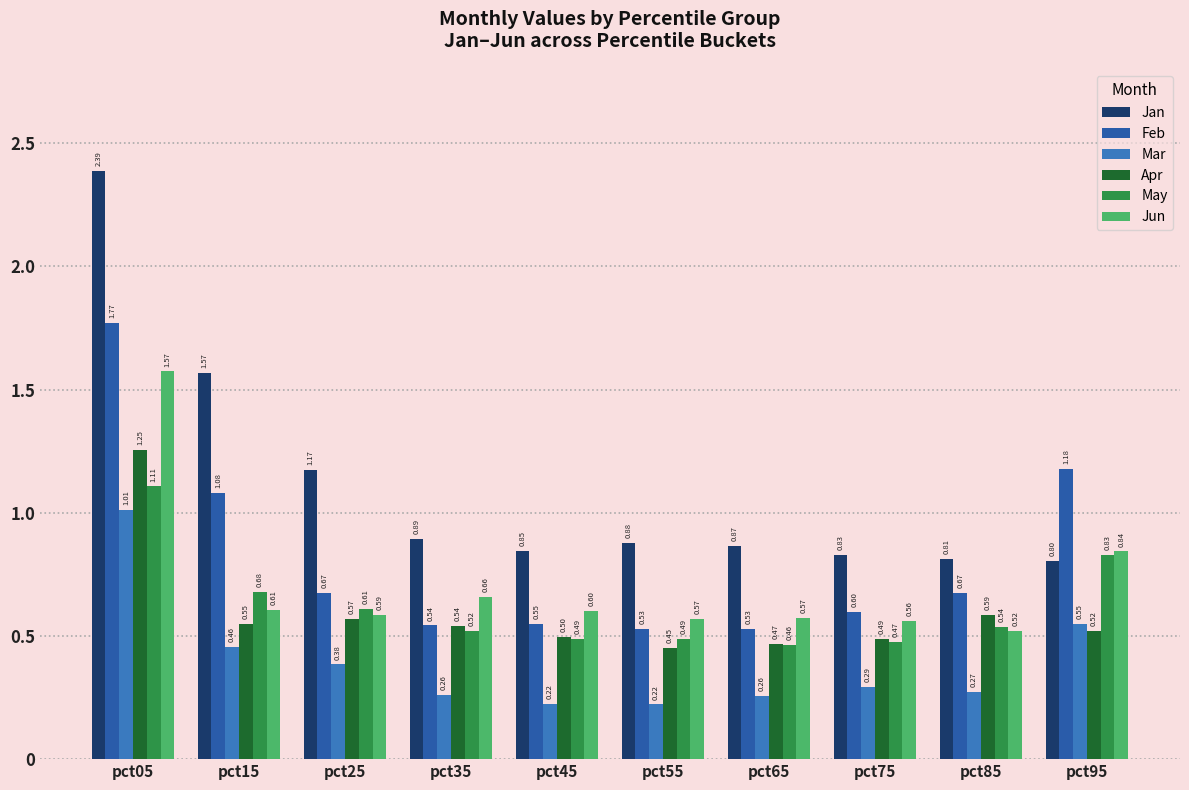

What is the sum of the Apr values at pct85 and pct35?

1.1